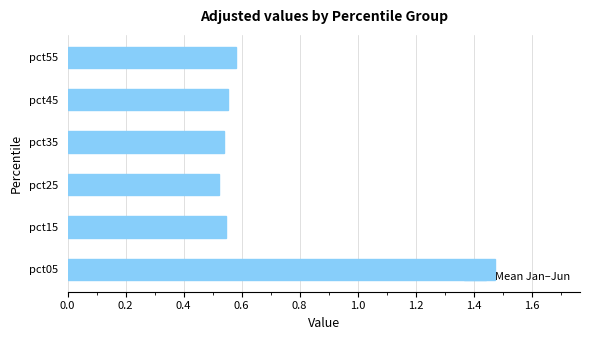

At which category does the chart reach its peak across all series?

pct05